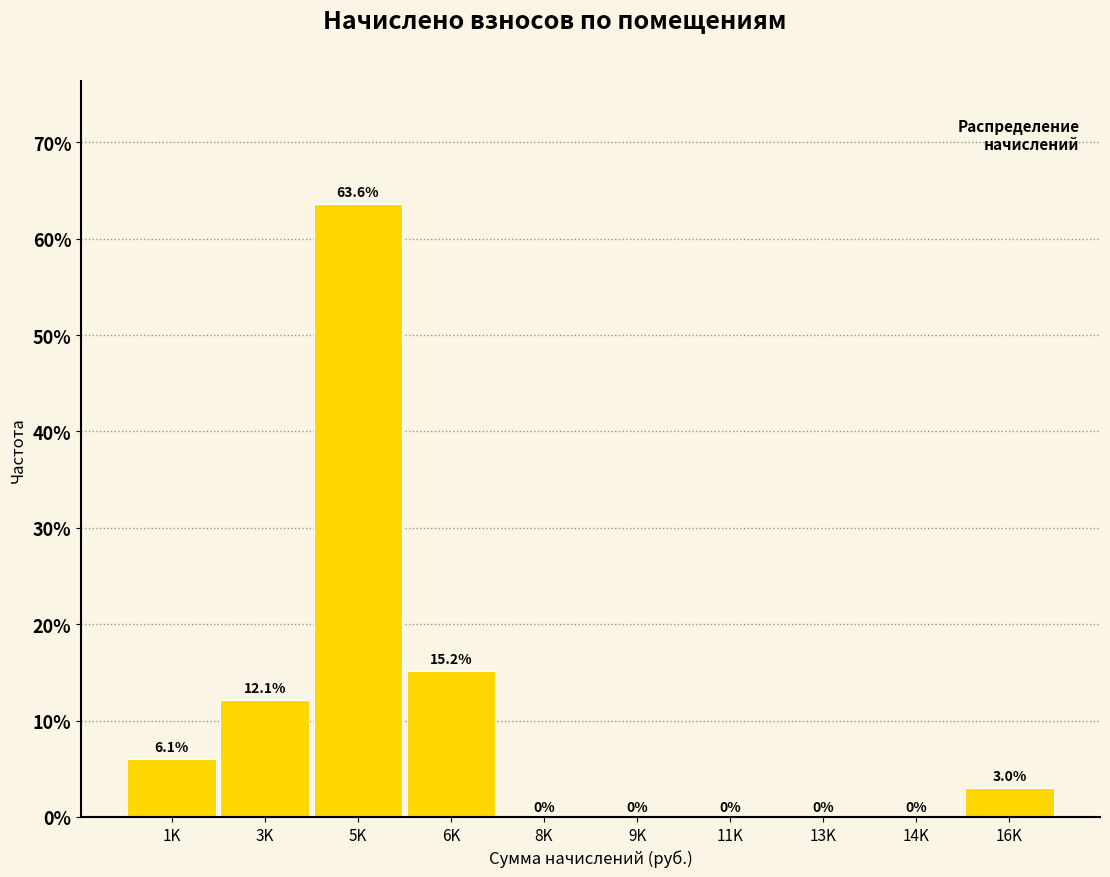

Reading left to right, list all the values displayed in this chart.

1K=6.1	3K=12.1	5K=63.6	6K=15.2	8K=0.0	9K=0.0	11K=0.0	13K=0.0	14K=0.0	16K=3.0